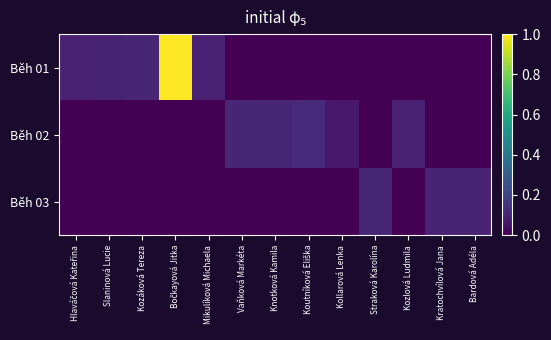

Reading right to left, transcribe all the data shown in this chart.

Běh 01: Bardová Adéla=0.0	Kratochvílová Jana=0.0	Kozlová Ludmila=0.0	Straková Karolína=0.0	Kollarová Lenka=0.0	Koutníková Eliška=0.0	Knotková Kamila=0.0	Vaňková Markéta=0.0	Mikulíková Michaela=0.1	Bočkayová Jitka=1.0	Kozáková Tereza=0.1	Slaninová Lucie=0.1	Hlaváčová Kateřina=0.1
Běh 02: Bardová Adéla=0.0	Kratochvílová Jana=0.0	Kozlová Ludmila=0.1	Straková Karolína=0.0	Kollarová Lenka=0.1	Koutníková Eliška=0.1	Knotková Kamila=0.1	Vaňková Markéta=0.1	Mikulíková Michaela=0.0	Bočkayová Jitka=0.0	Kozáková Tereza=0.0	Slaninová Lucie=0.0	Hlaváčová Kateřina=0.0
Běh 03: Bardová Adéla=0.1	Kratochvílová Jana=0.1	Kozlová Ludmila=0.0	Straková Karolína=0.1	Kollarová Lenka=0.0	Koutníková Eliška=0.0	Knotková Kamila=0.0	Vaňková Markéta=0.0	Mikulíková Michaela=0.0	Bočkayová Jitka=0.0	Kozáková Tereza=0.0	Slaninová Lucie=0.0	Hlaváčová Kateřina=0.0